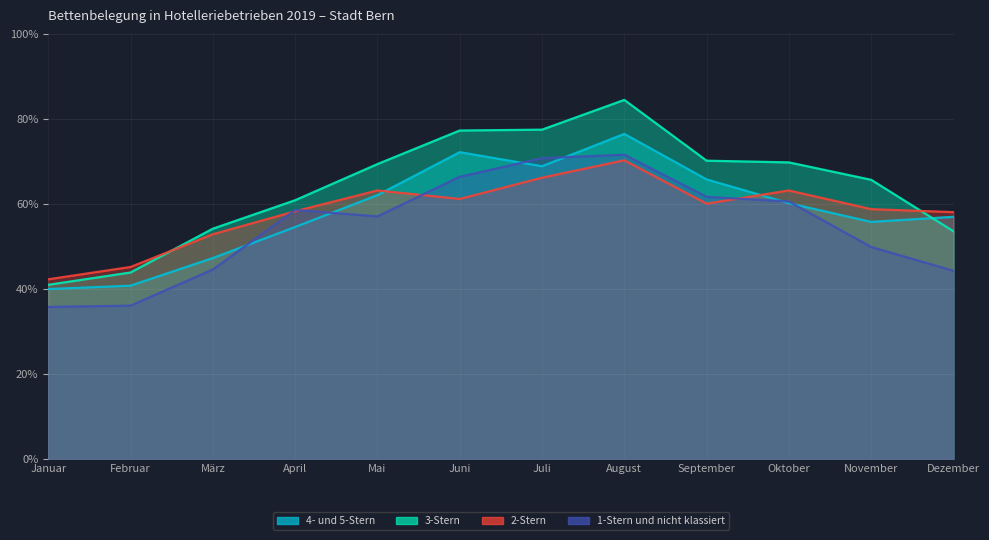

At which label does 2-Stern first exceed 60?

Mai